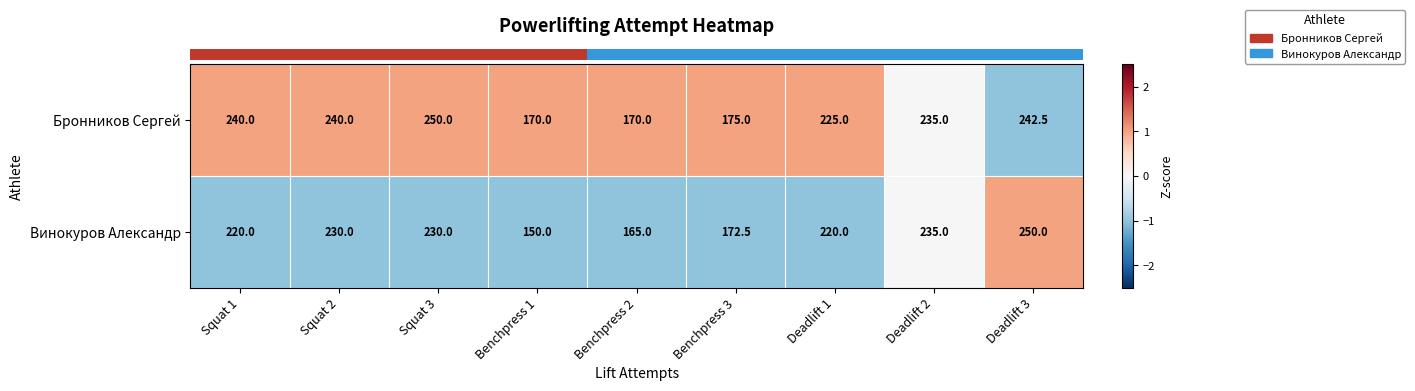

What is the minimum value for Бронников Сергей?

170.0